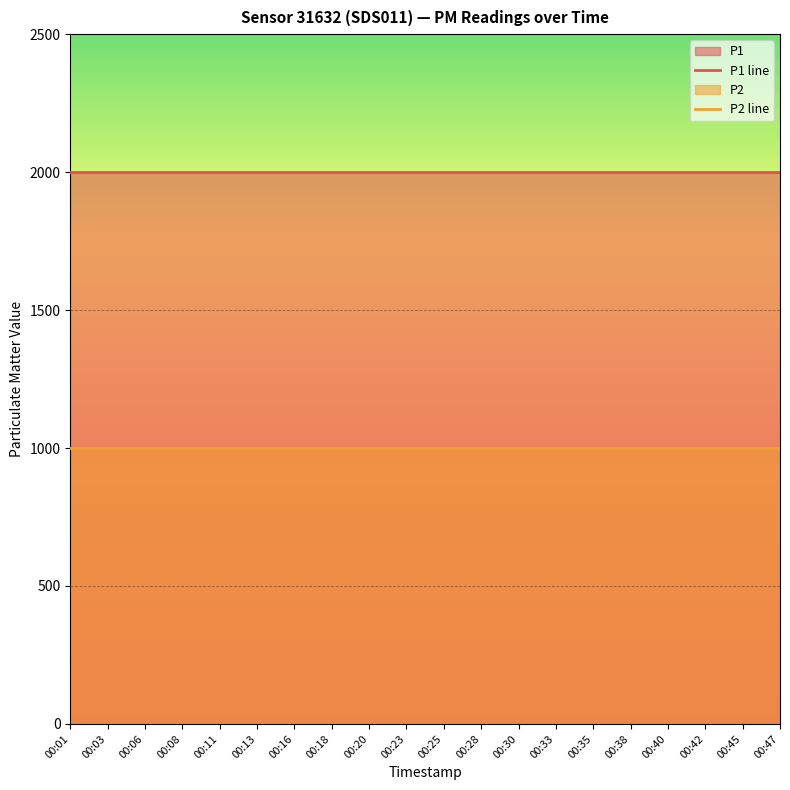

At 00:38, list the series in order from smallest to largest.

P2 line, P1 line